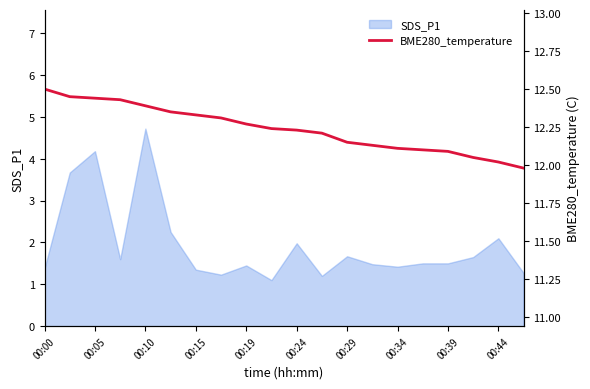

What is the average value?

12.2